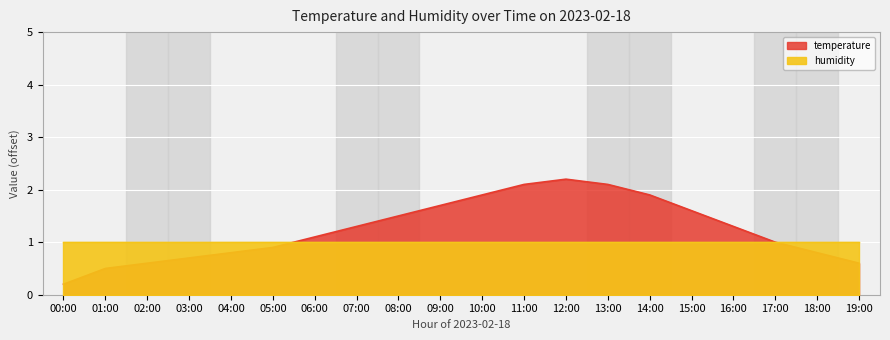

What is the minimum value shown in the chart?

0.2